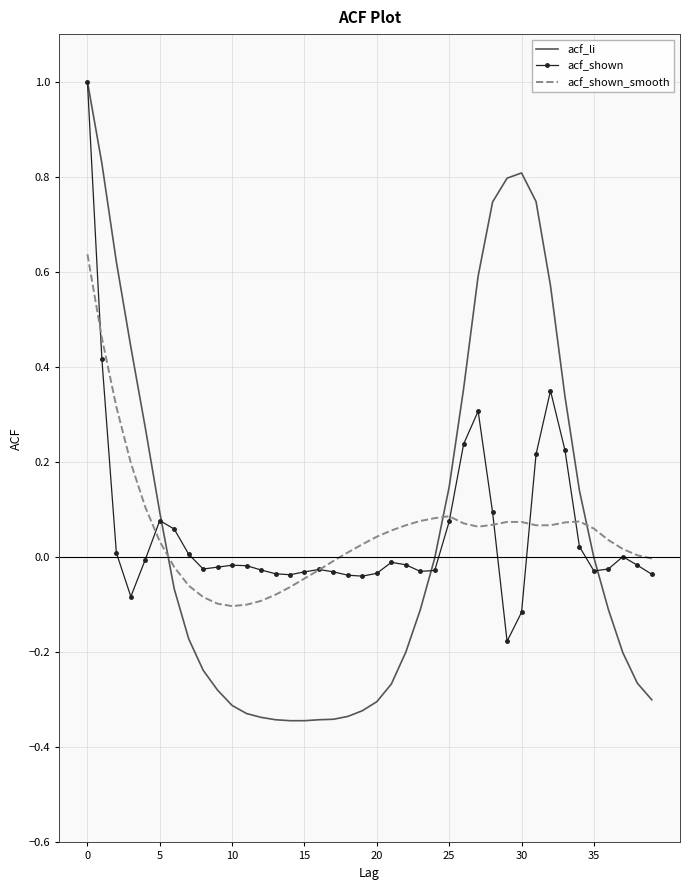

True or false: acf_shown_smooth and acf_li cross at least once.

True